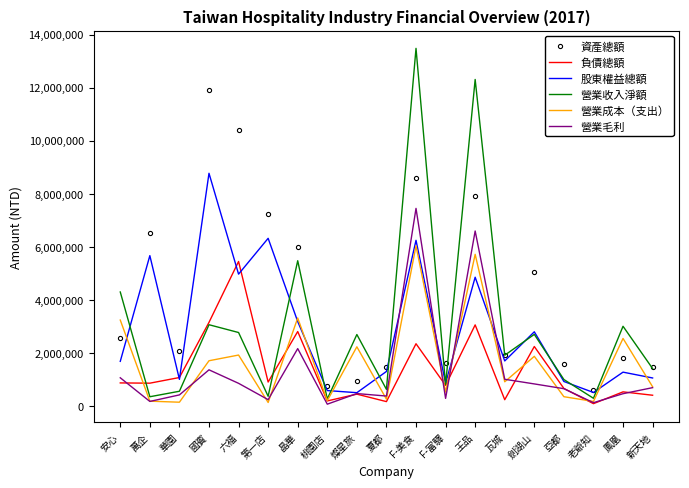

What is the maximum value shown in the chart?

13479263